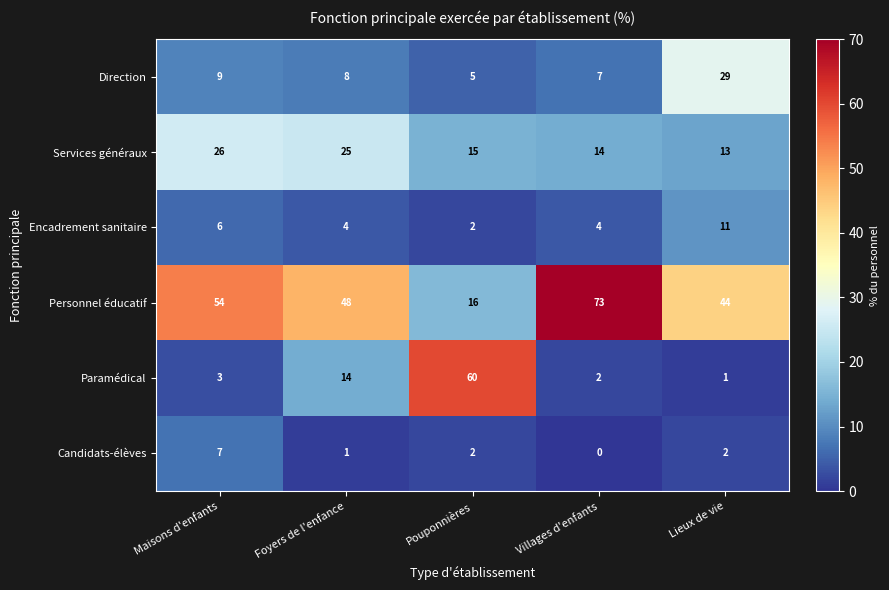

List the labels in order of Personnel éducatif value, smallest first.

Pouponnières, Lieux de vie, Foyers de l'enfance, Maisons d'enfants, Villages d'enfants